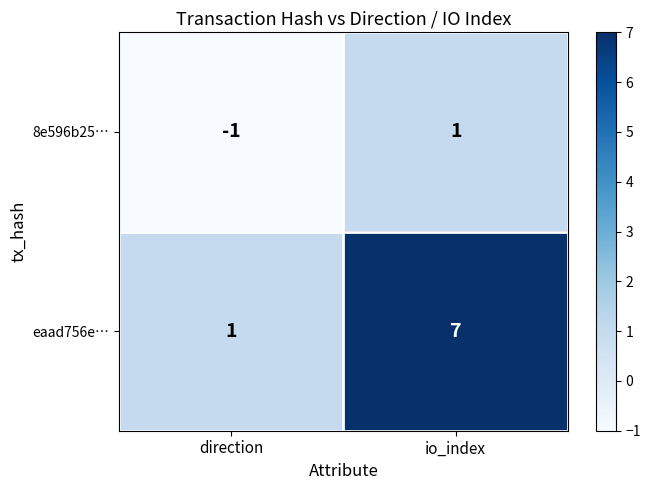

List the series in order of their peak value, lowest first.

8e596b25…, eaad756e…